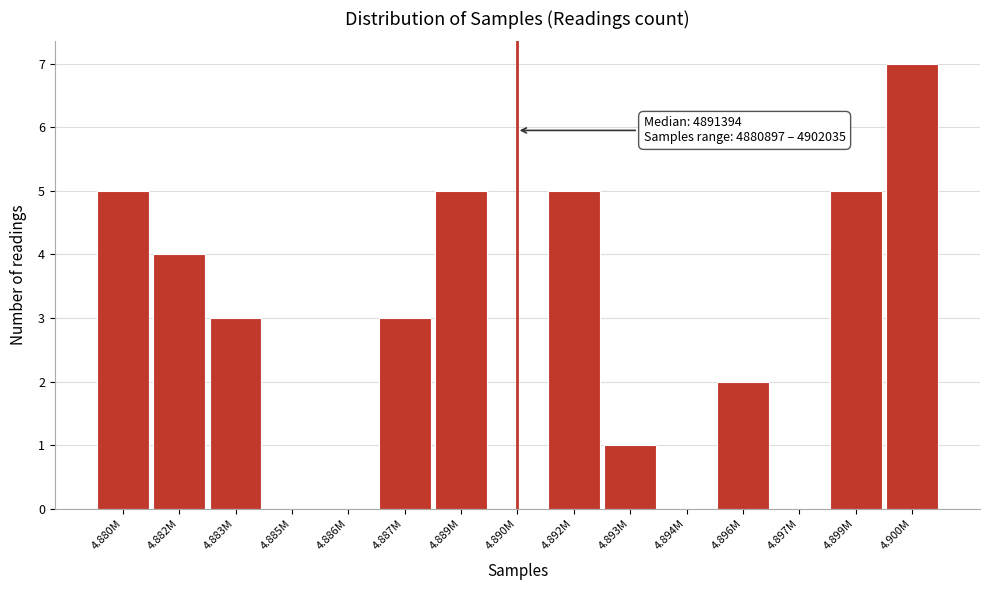

What is the change in value from 4.886M to 4.896M?

+2